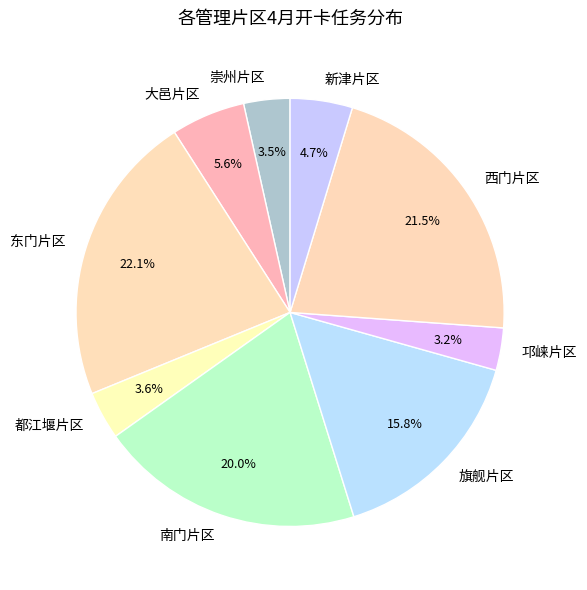

To the nearest percent, what percentage of the pie is 都江堰片区?

4%